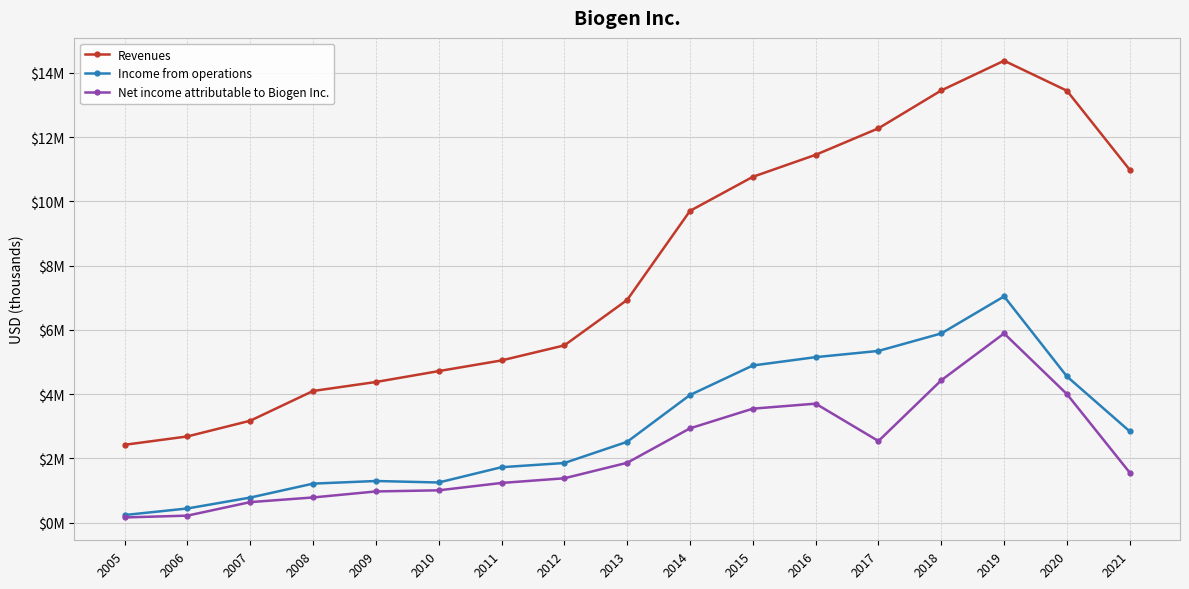

Is this an area chart (filled region under the line)?

No